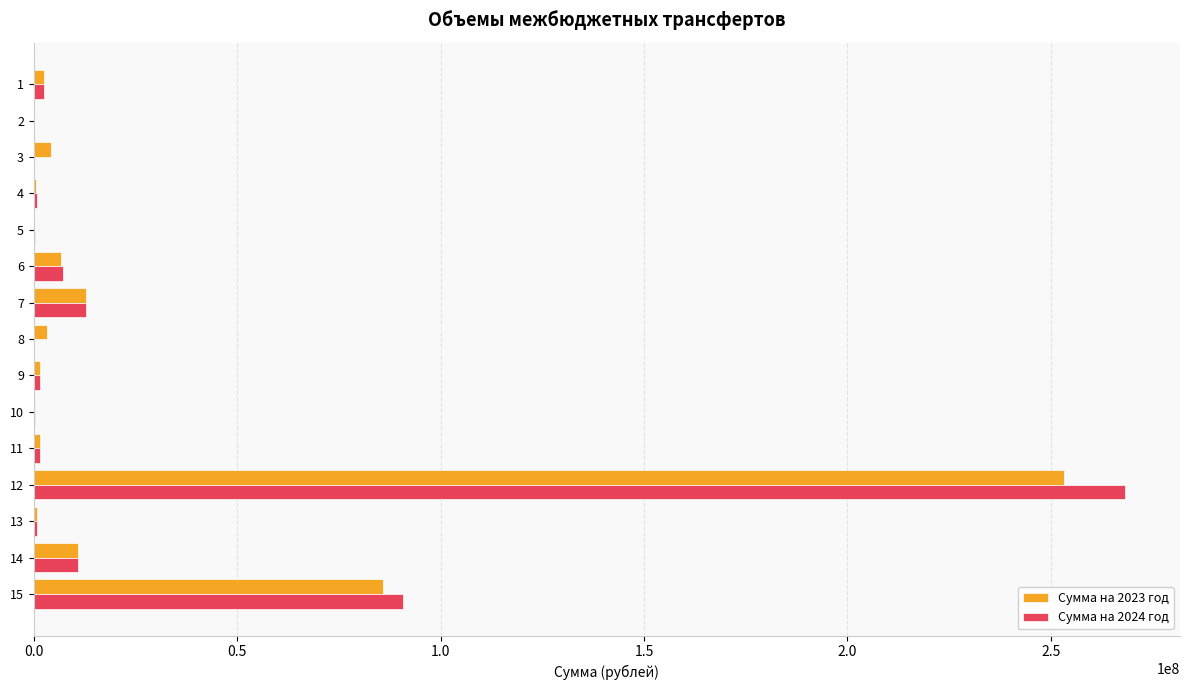

At which category is the sum across all series the highest?

12